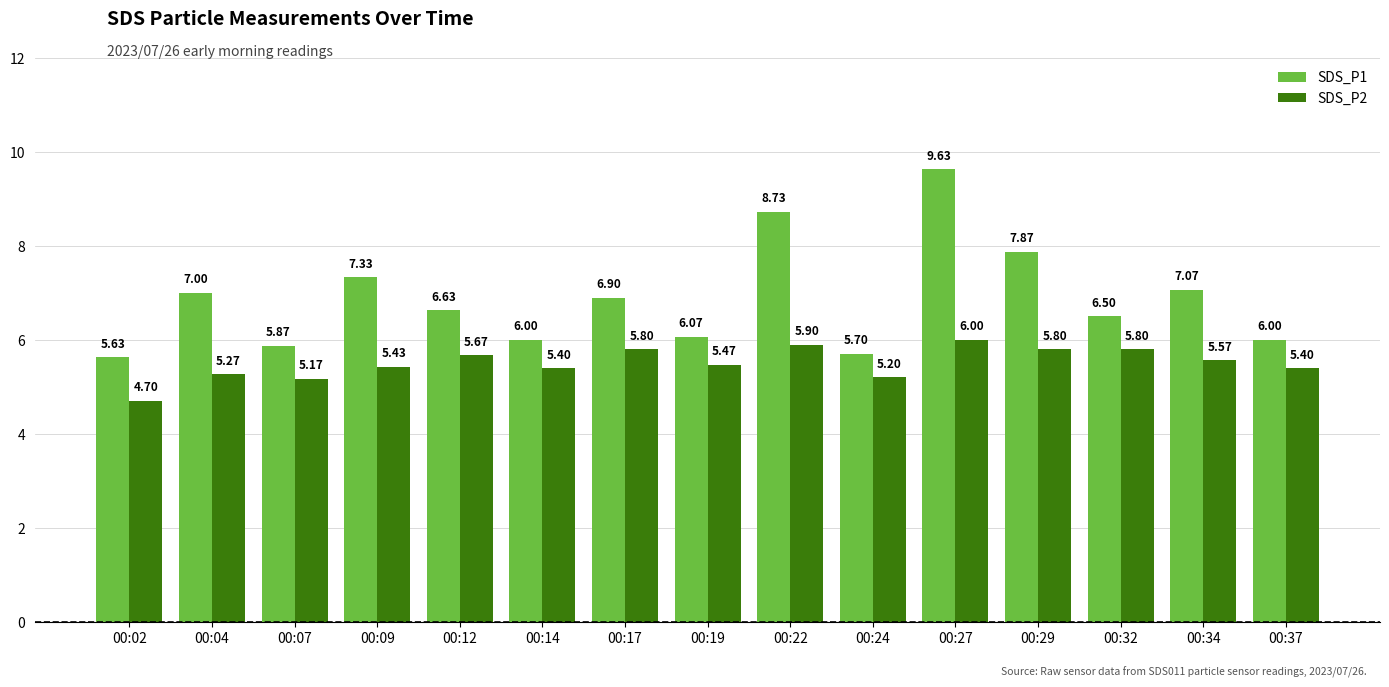

Are the bars grouped side by side (vs. stacked)?

Yes